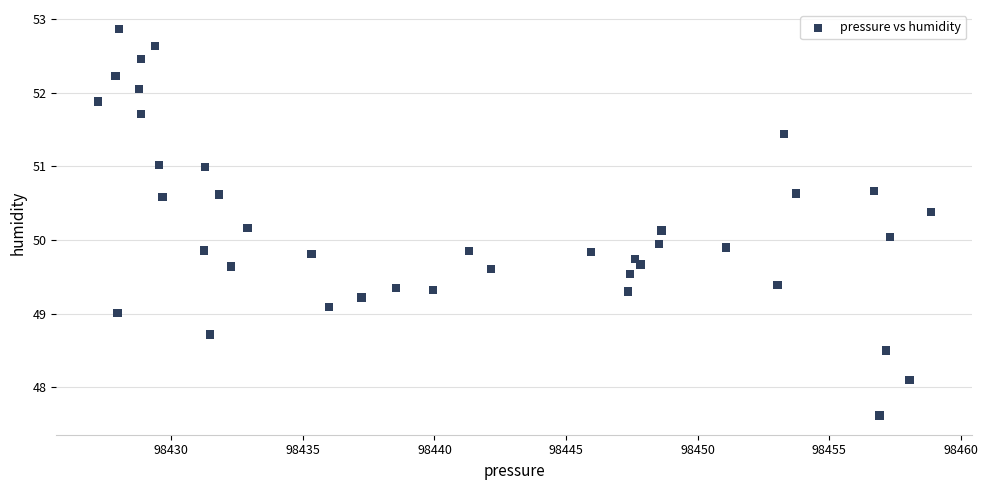

What is the range of Y values (max minus min)?

5.2